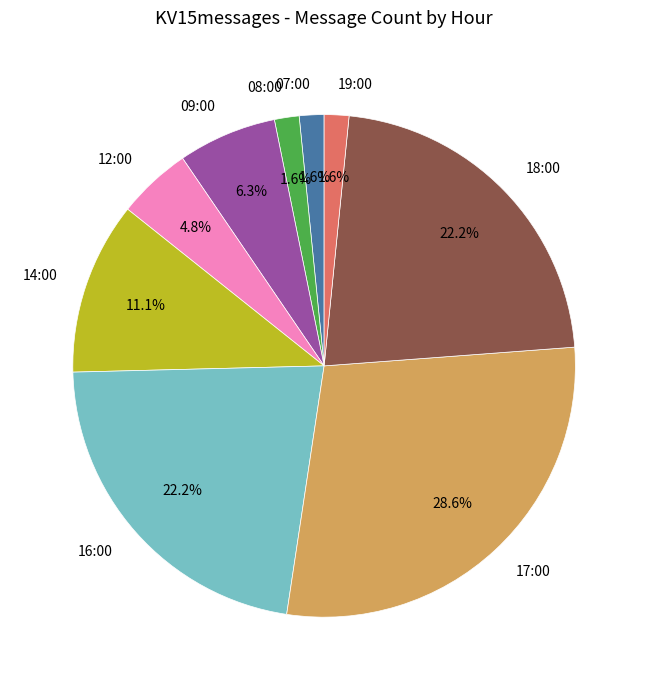

Between 08:00 and 14:00, which is larger?

14:00